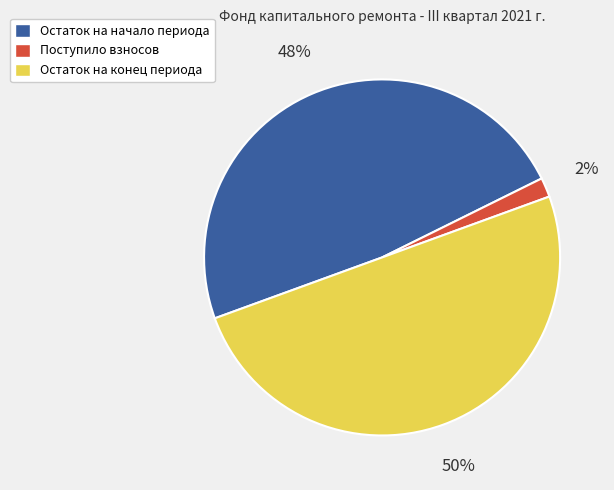

True or false: Поступило взносов accounts for 2% of the total.

True